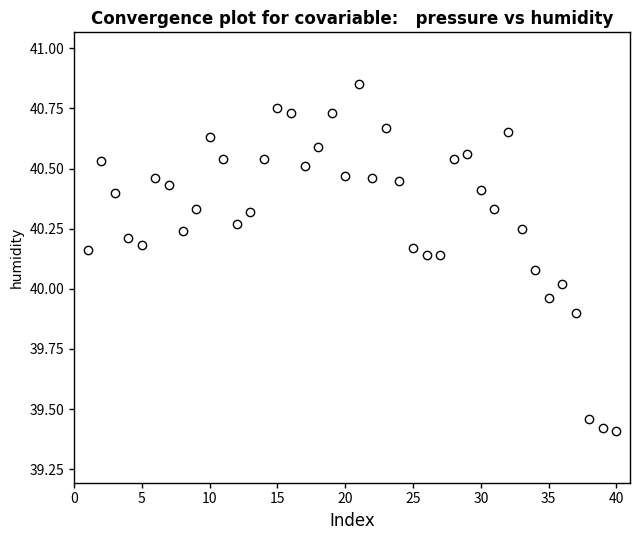

What is the range of X values (max minus min)?

39.0